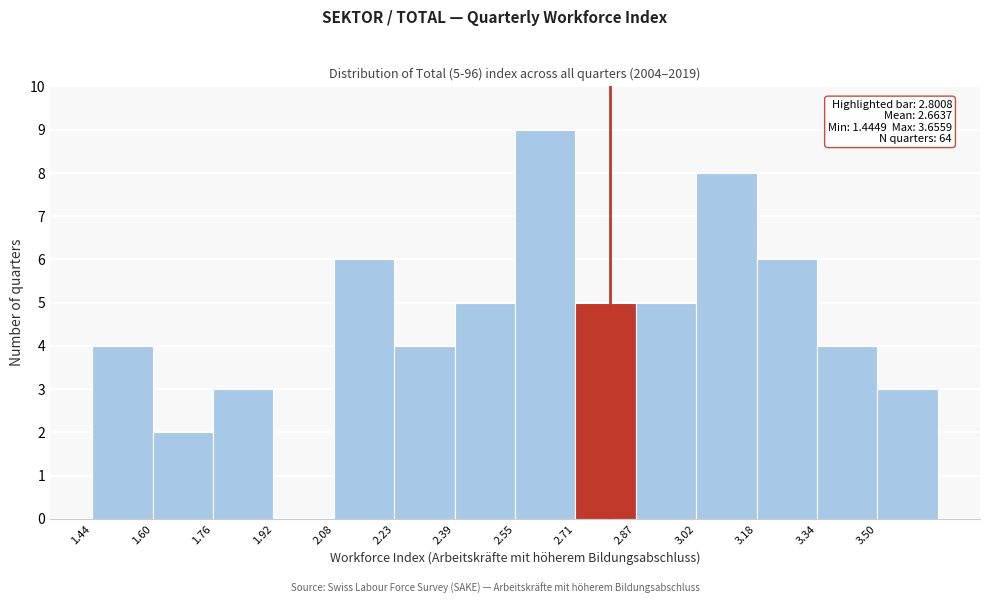

Over which range of the x-axis is the bar tallest?

2.56 to 2.70